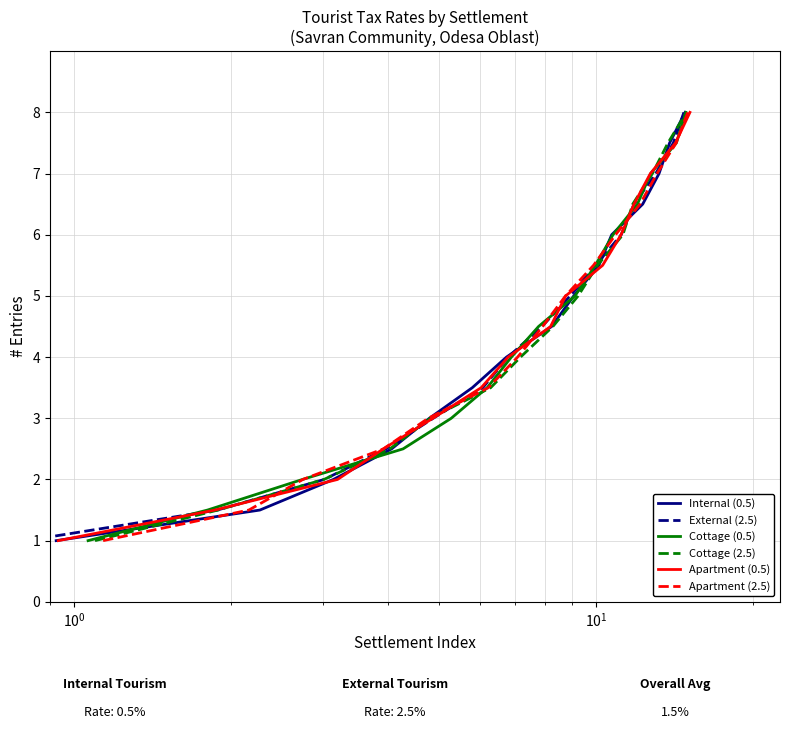

What is the lowest value of the Internal (0.5) series?

1.0